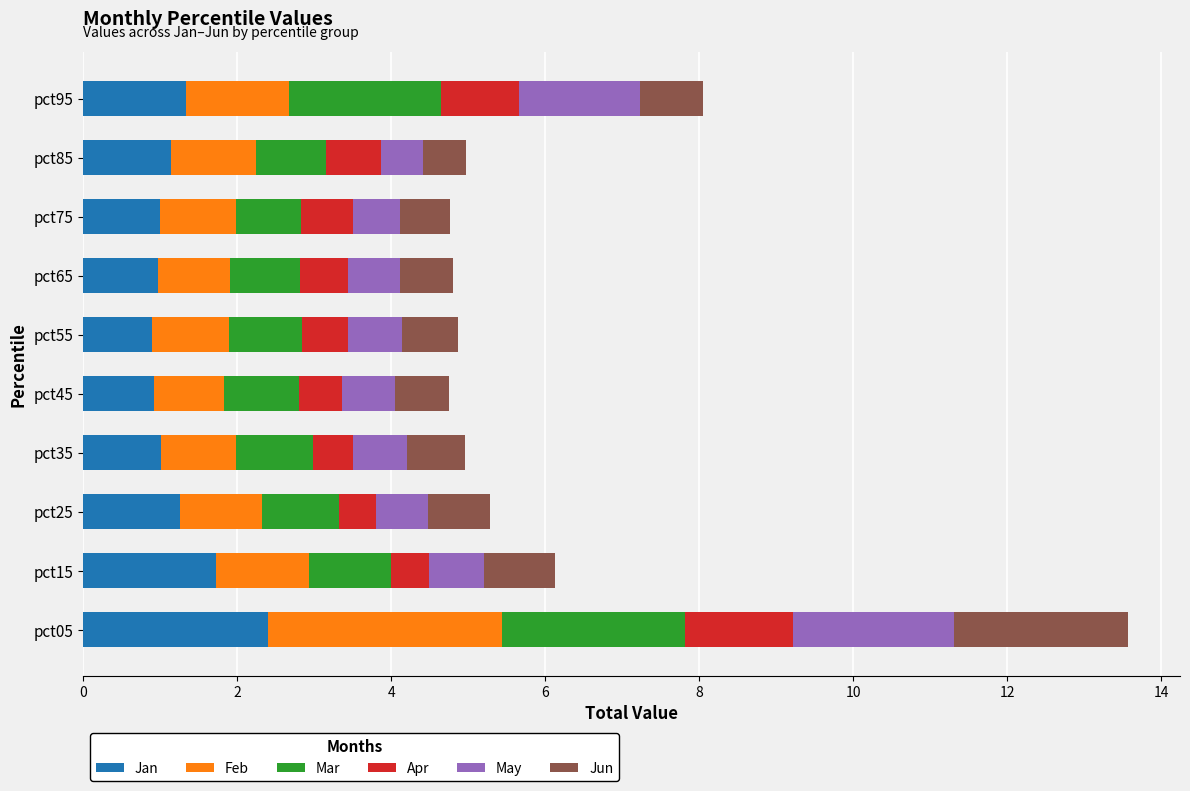

What is the difference between the maximum and minimum values in the Jan series?

1.5